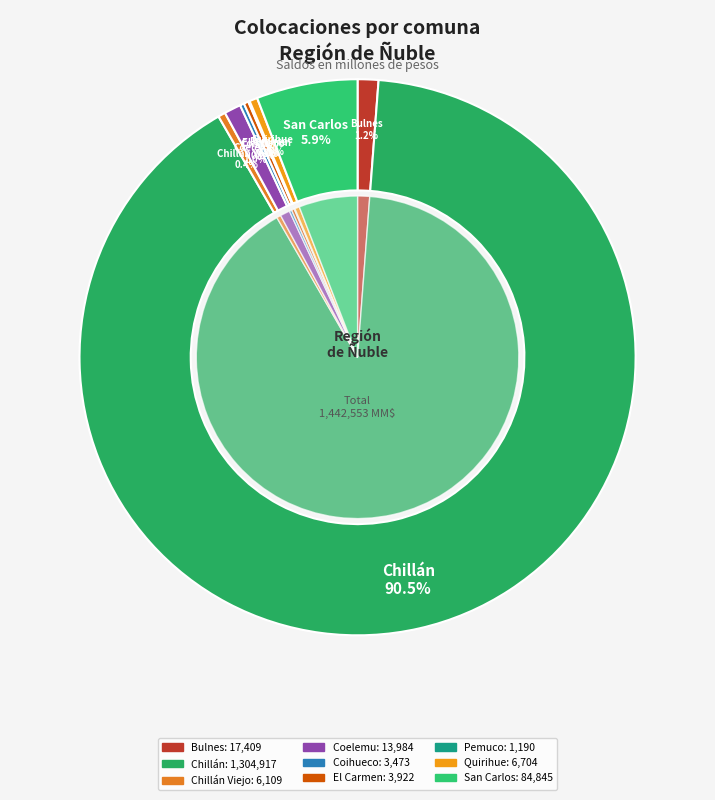

How many slices are in this pie chart?

9